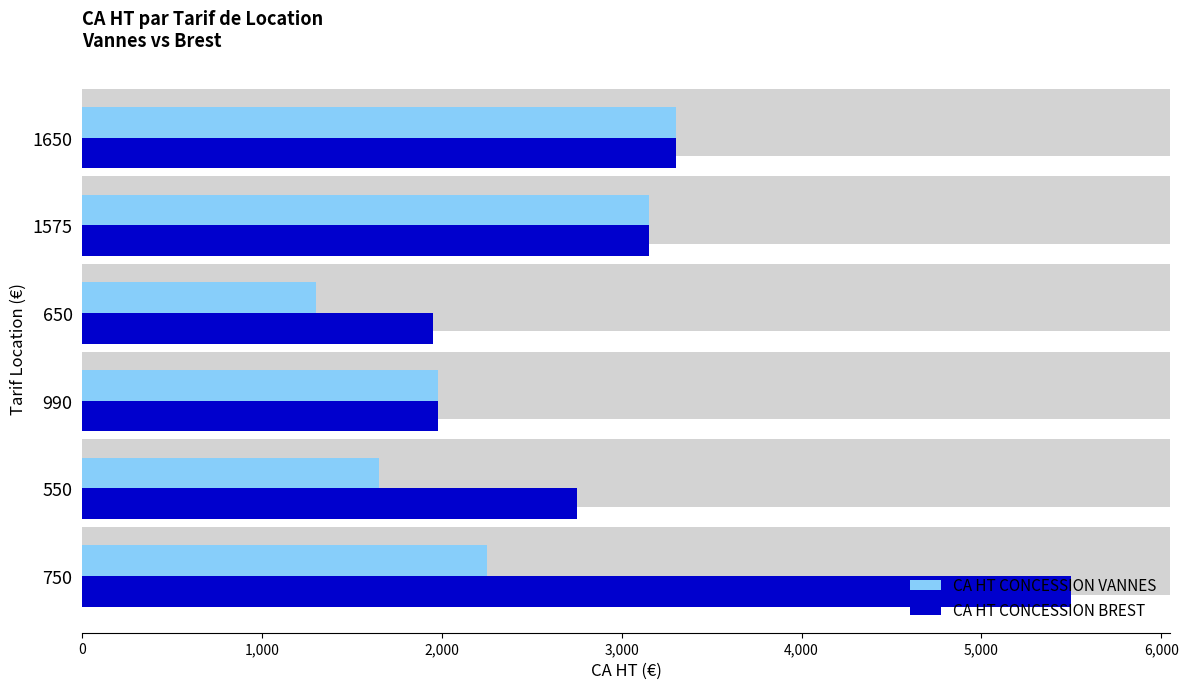

Are the bars grouped side by side (vs. stacked)?

Yes